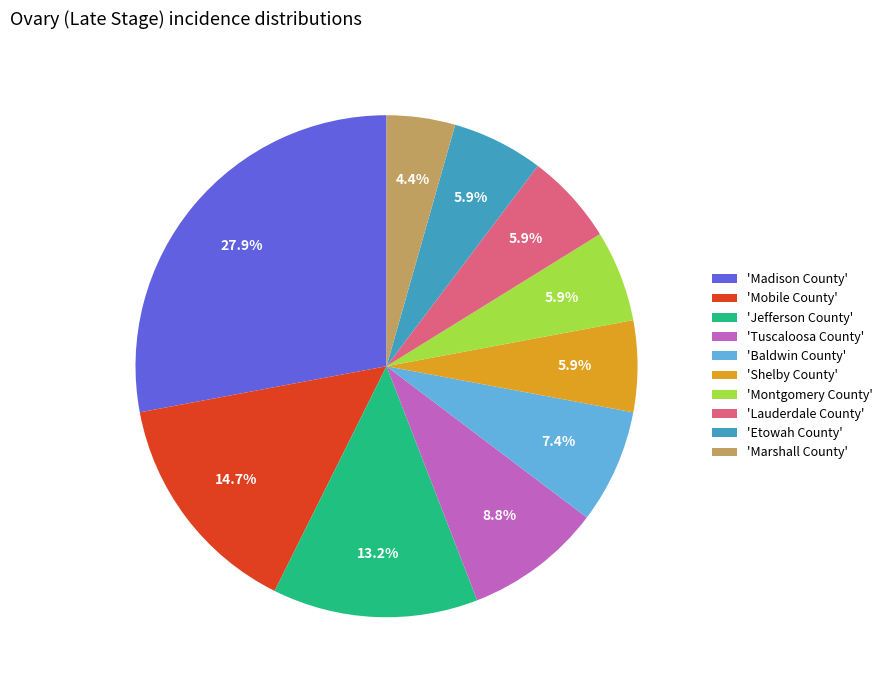

What is the smallest slice in the pie chart?

'Marshall County'